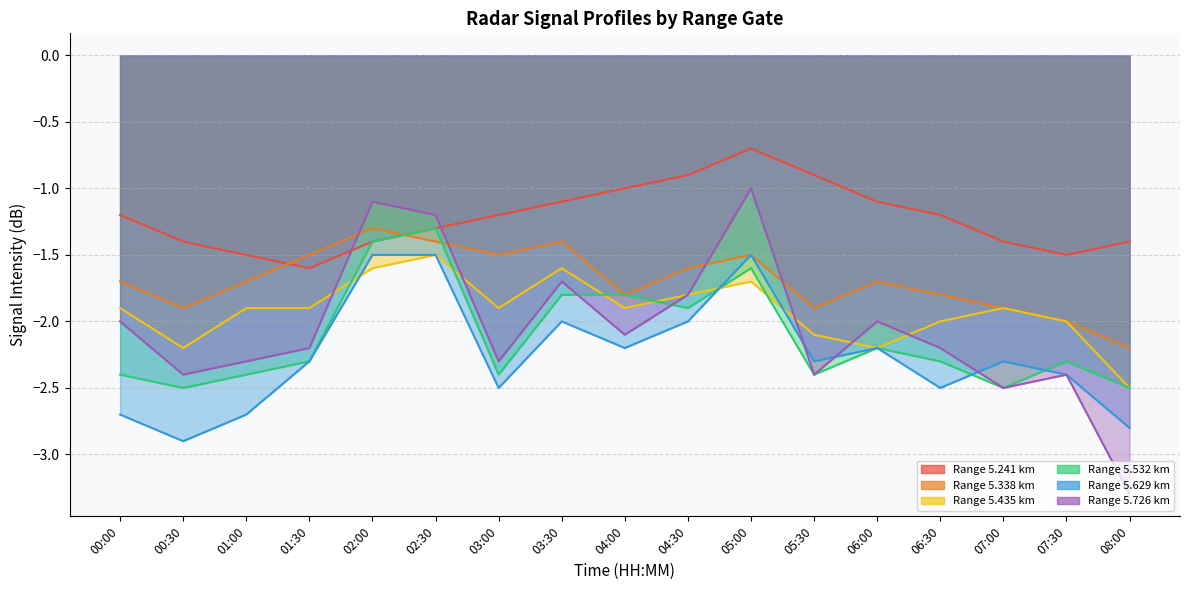

After their last crossing, which series has the higher values: 5.338 or 5.241?

5.241